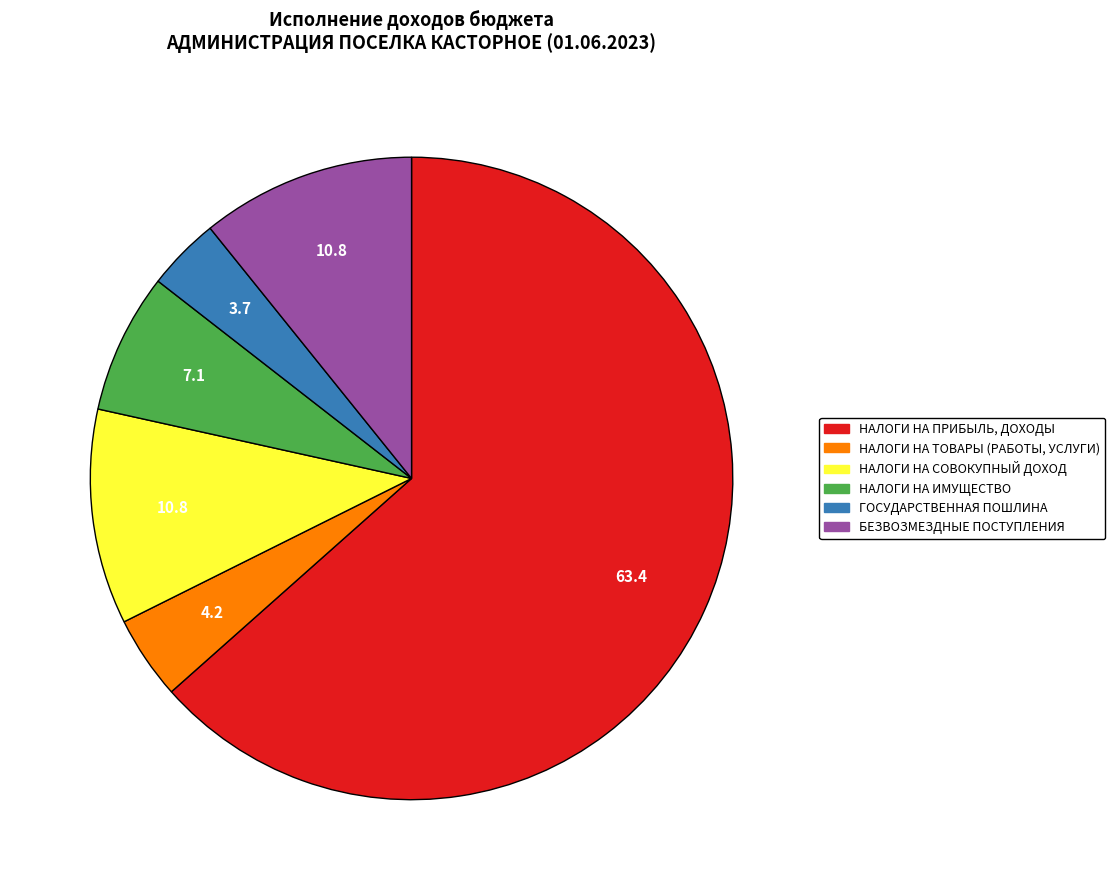

Does any single category account for the majority?

Yes